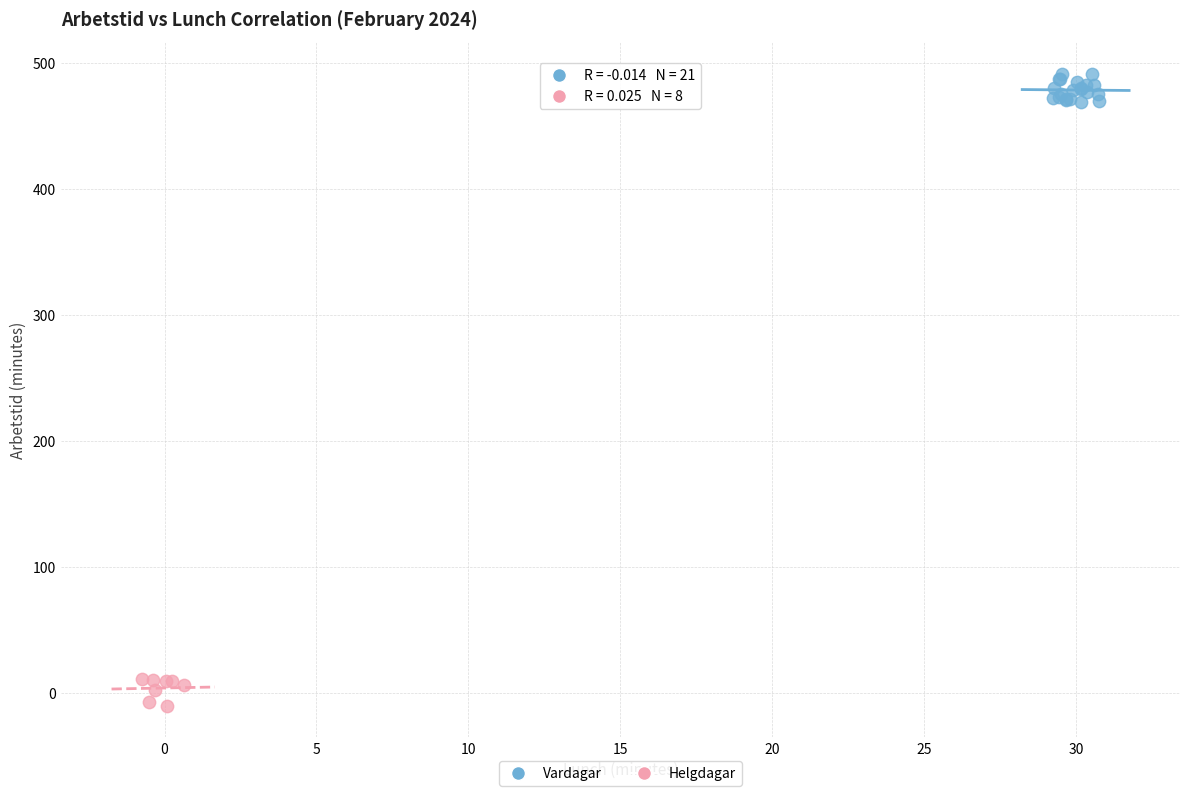

Which series contains the highest Y value?

Vardagar